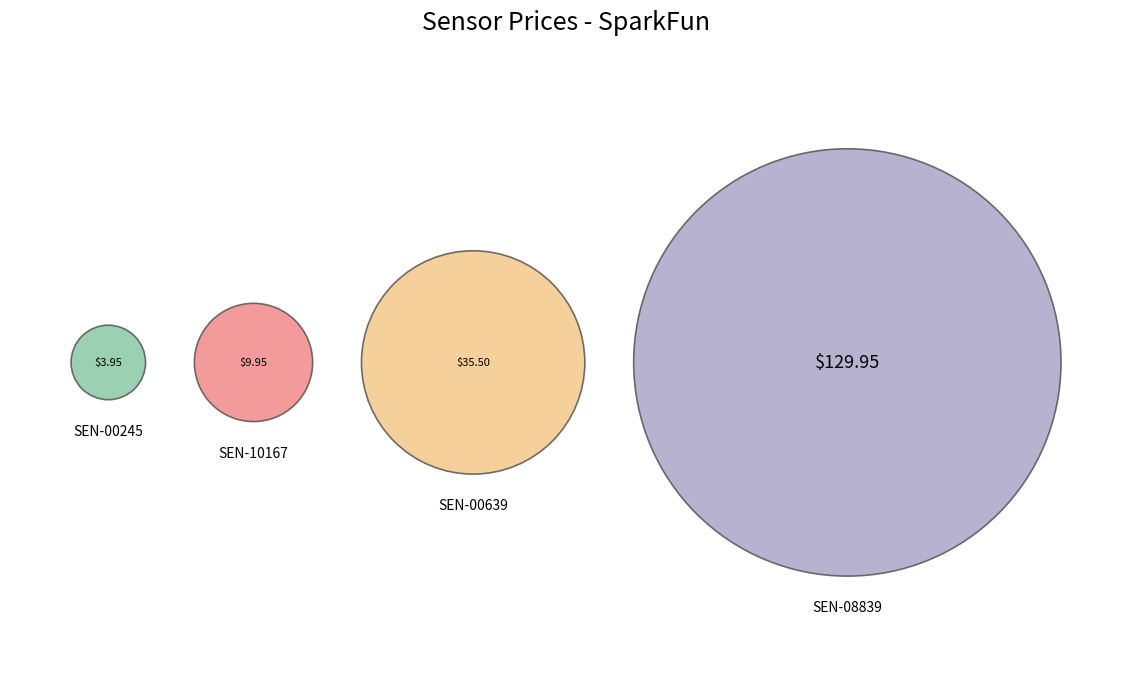

Count the number of slices in the pie.

4